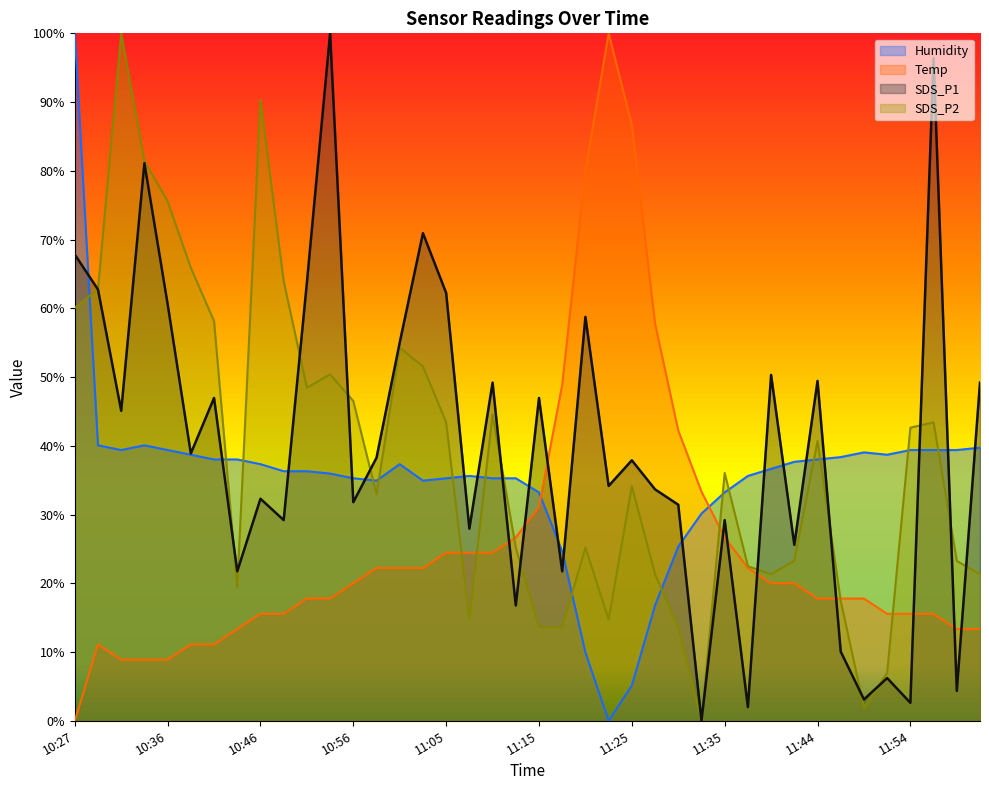

What value does the SDS_P1 series have at 10:58?

38.3